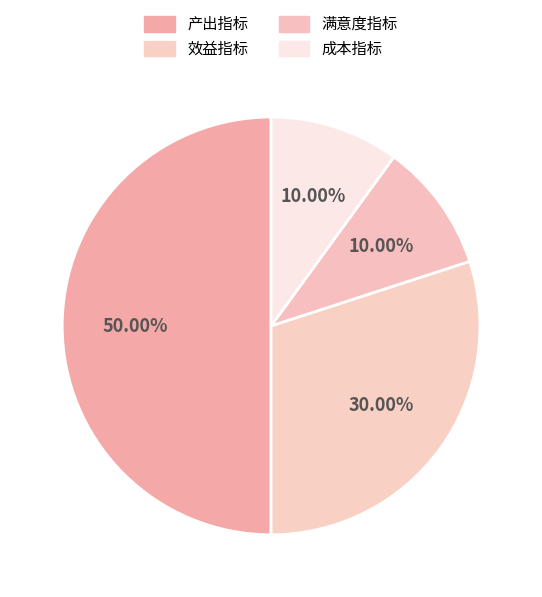

What percentage do 产出指标 and 效益指标 together represent?

80.0%